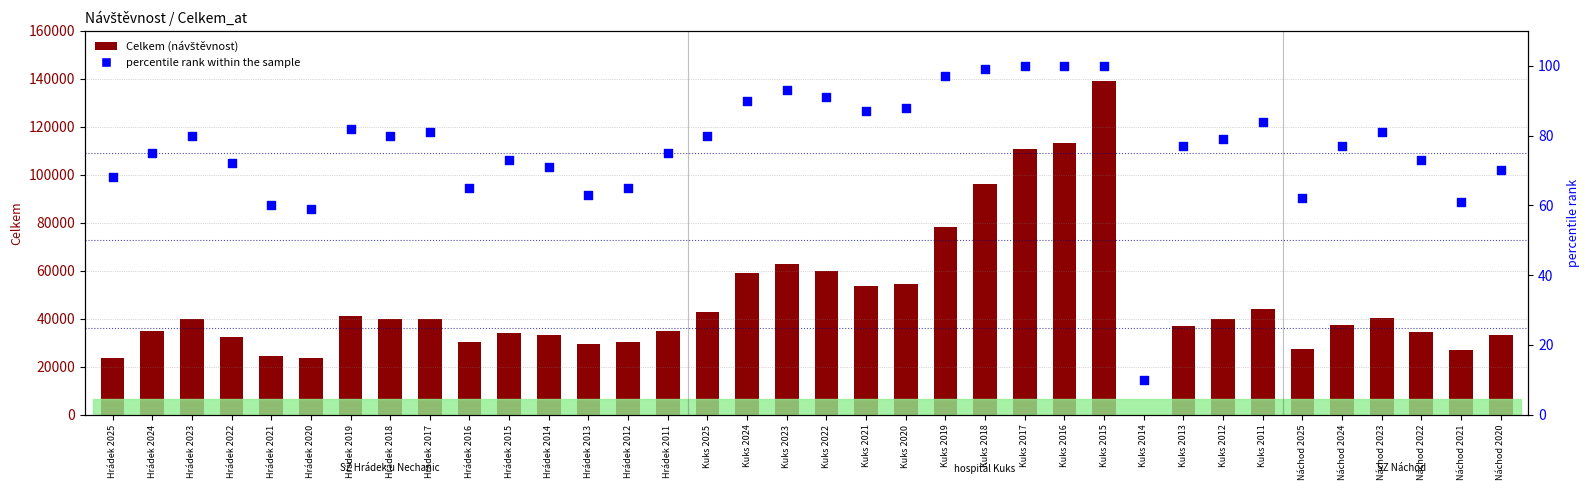

At how many categories does at least one series exceed 18360?

35